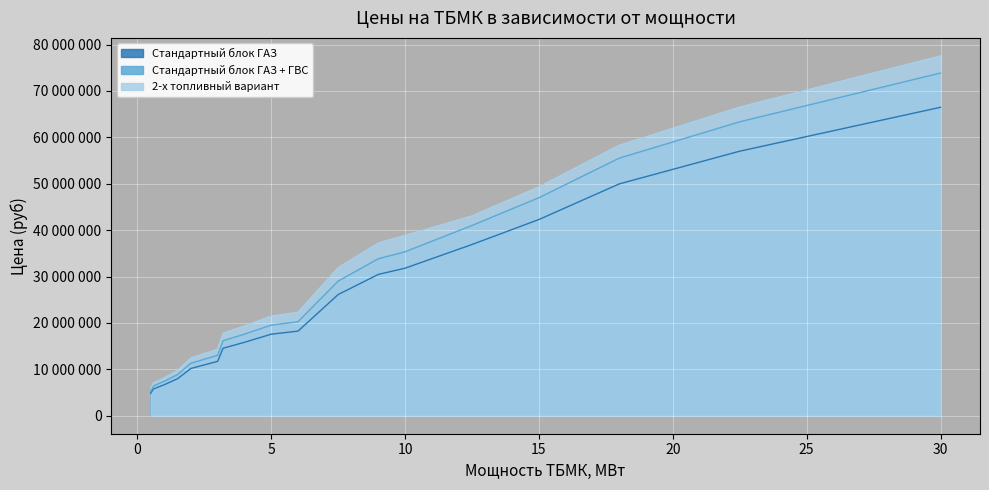

Does the chart display data point markers on the line(s)?

No